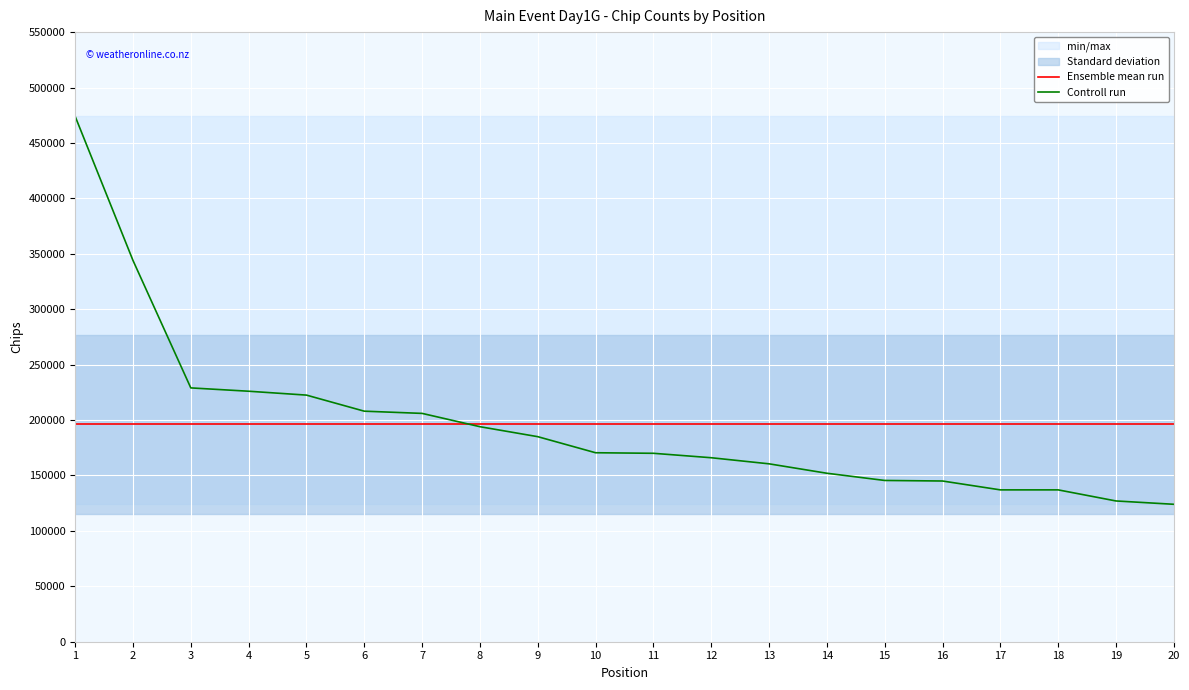

What is the minimum value shown in the chart?

124000